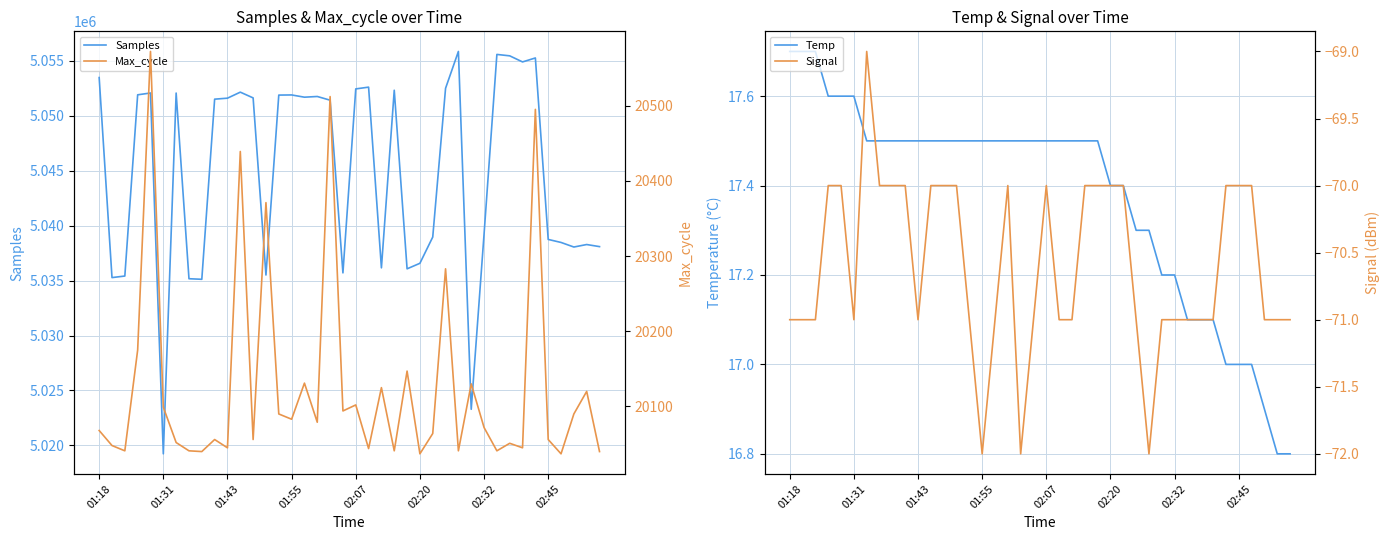

Reading right to left, transcribe all the data shown in this chart.

Samples: 5038086.0	5038276.0	5038049.0	5038465.0	5038740.0	5055246.0	5054886.0	5055439.0	5055567.0	5039214.0	5023290.0	5055838.0	5052488.0	5038955.0	5036569.0	5036066.0	5052310.0	5036155.0	5052591.0	5052432.0	5035697.0	5051405.0	5051742.0	5051678.0	5051882.0	5051869.0	5035503.0	5051613.0	5052136.0	5051588.0	5051498.0	5035114.0	5035165.0	5052054.0	5019239.0	5052059.0	5051894.0	5035410.0	5035269.0	5053463.0
Temp: 16.8	16.8	16.9	17.0	17.0	17.0	17.1	17.1	17.1	17.2	17.2	17.3	17.3	17.4	17.4	17.5	17.5	17.5	17.5	17.5	17.5	17.5	17.5	17.5	17.5	17.5	17.5	17.5	17.5	17.5	17.5	17.5	17.5	17.5	17.6	17.6	17.6	17.7	17.7	17.7
Max_cycle: 20040.0	20120.0	20090.0	20037.0	20056.0	20495.0	20045.0	20051.0	20041.0	20072.0	20130.0	20041.0	20283.0	20064.0	20037.0	20147.0	20041.0	20125.0	20044.0	20102.0	20094.0	20512.0	20079.0	20131.0	20083.0	20090.0	20371.0	20056.0	20439.0	20045.0	20056.0	20040.0	20041.0	20052.0	20099.0	20572.0	20175.0	20041.0	20048.0	20068.0
Signal: -71.0	-71.0	-71.0	-70.0	-70.0	-70.0	-71.0	-71.0	-71.0	-71.0	-71.0	-72.0	-71.0	-70.0	-70.0	-70.0	-70.0	-71.0	-71.0	-70.0	-71.0	-72.0	-70.0	-71.0	-72.0	-71.0	-70.0	-70.0	-70.0	-71.0	-70.0	-70.0	-70.0	-69.0	-71.0	-70.0	-70.0	-71.0	-71.0	-71.0